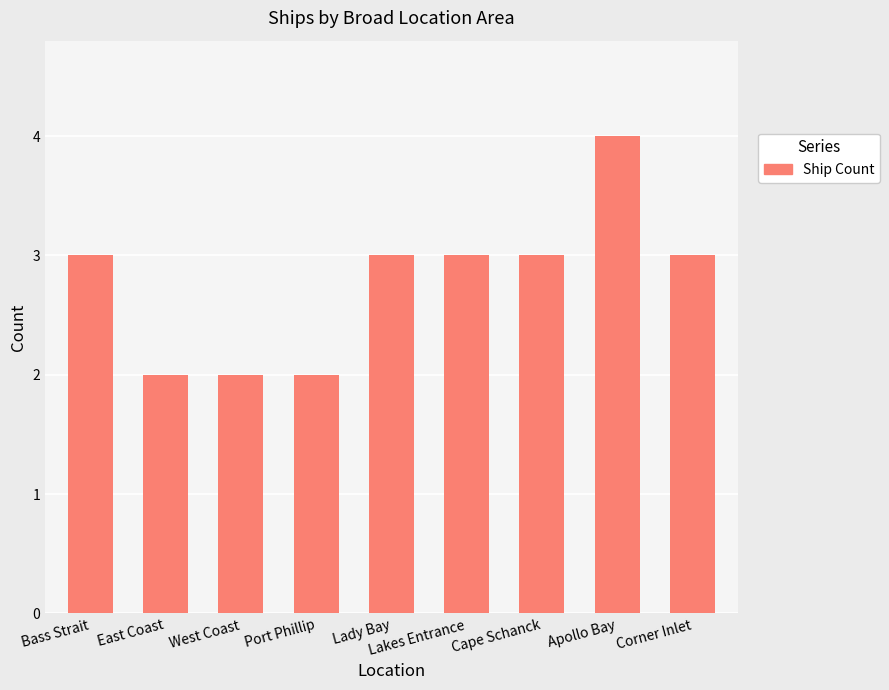

Reading left to right, what are all the values shown in this chart?

3	2	2	2	3	3	3	4	3